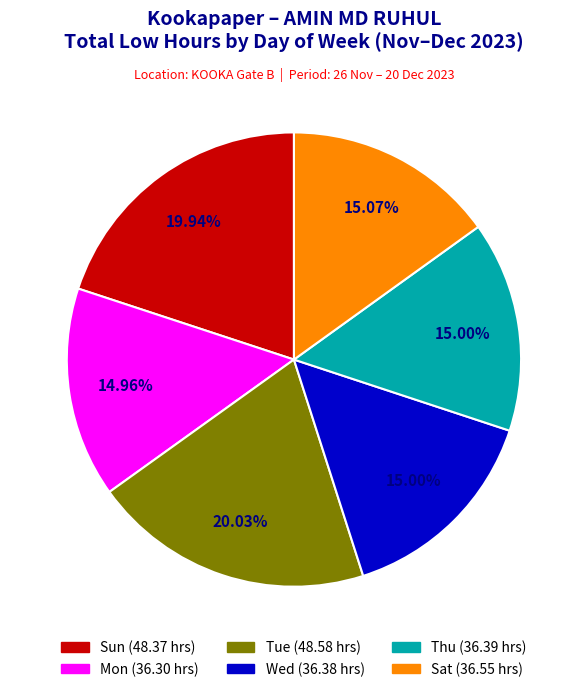

Is the sum of Sun (48.37 hrs) and Mon (36.30 hrs) greater than half?

No